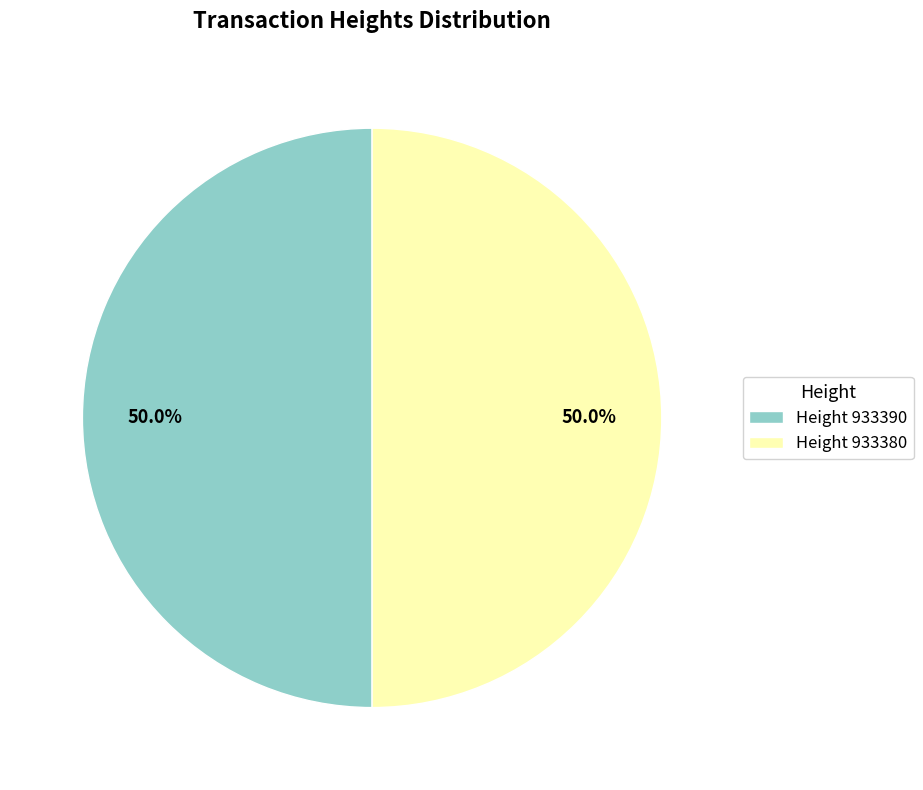

Approximately how many times larger is the value at Height 933380 compared to Height 933390?

1.0